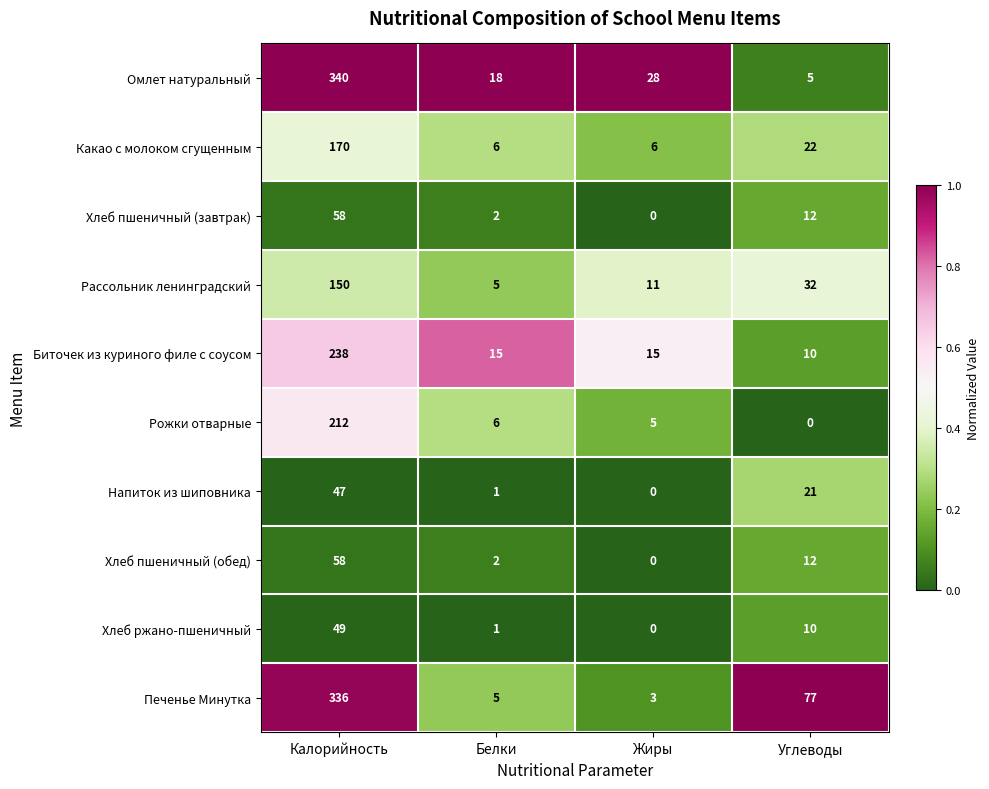

Which series has the largest range (max minus min)?

Омлет натуральный